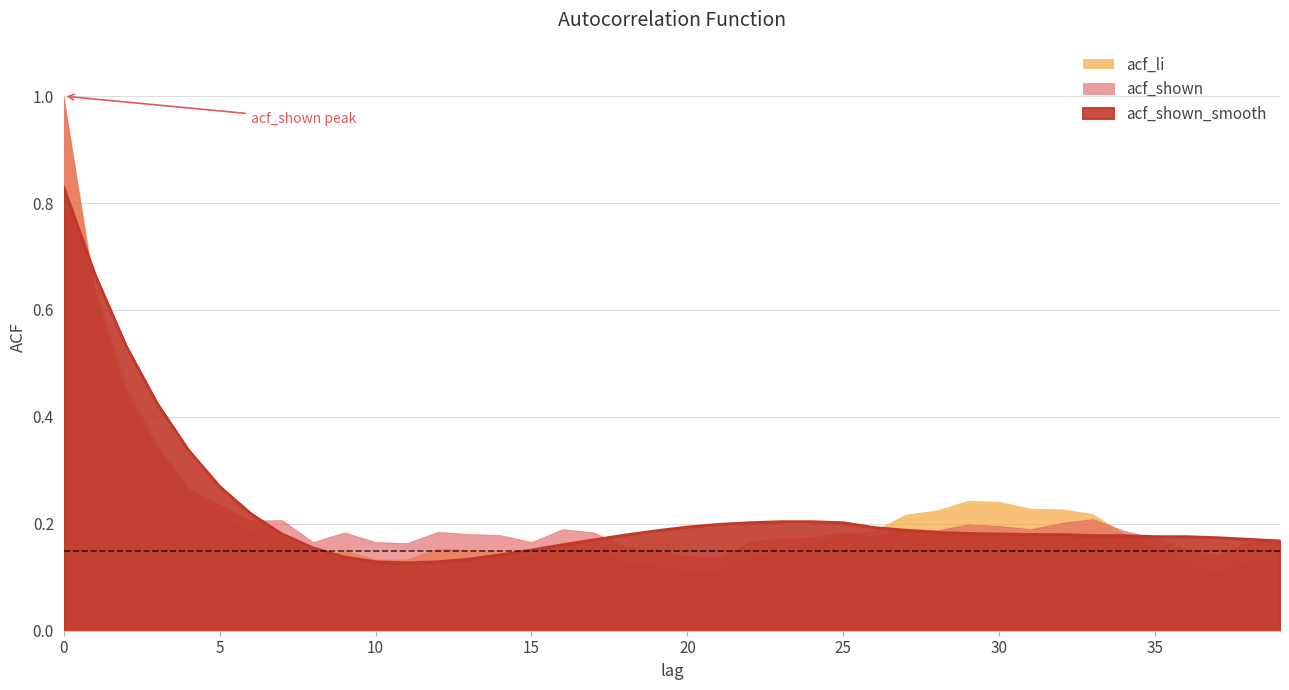

Is the value of acf_shown at 28 greater than the value of acf_shown_smooth at 33?

Yes